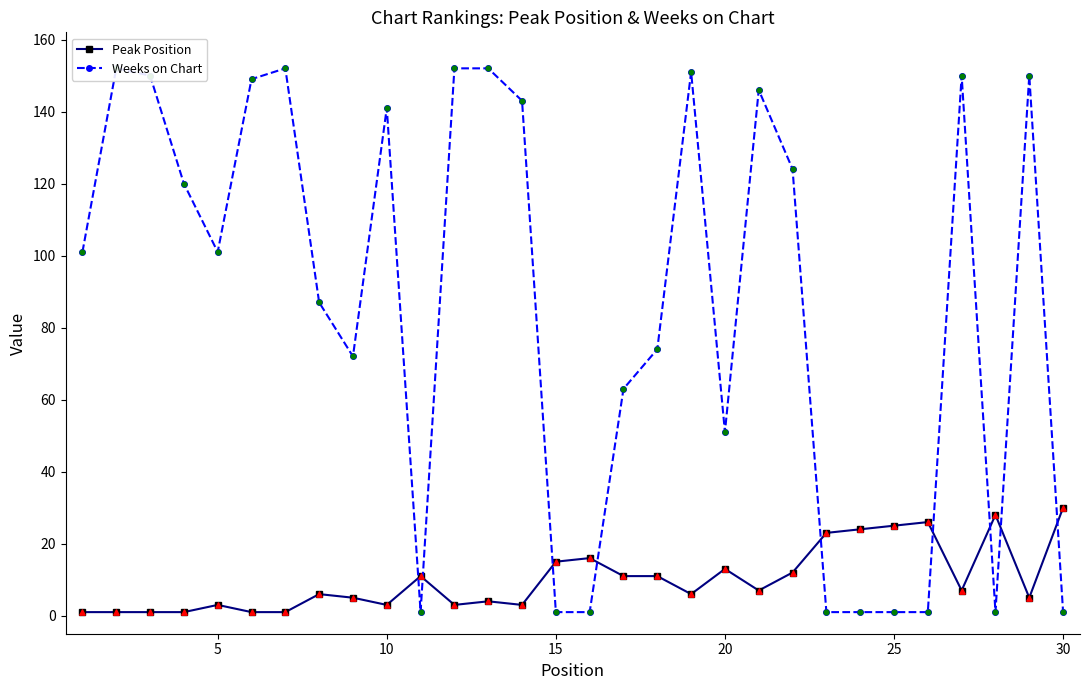

Which series reaches the maximum Y coordinate?

Weeks on Chart